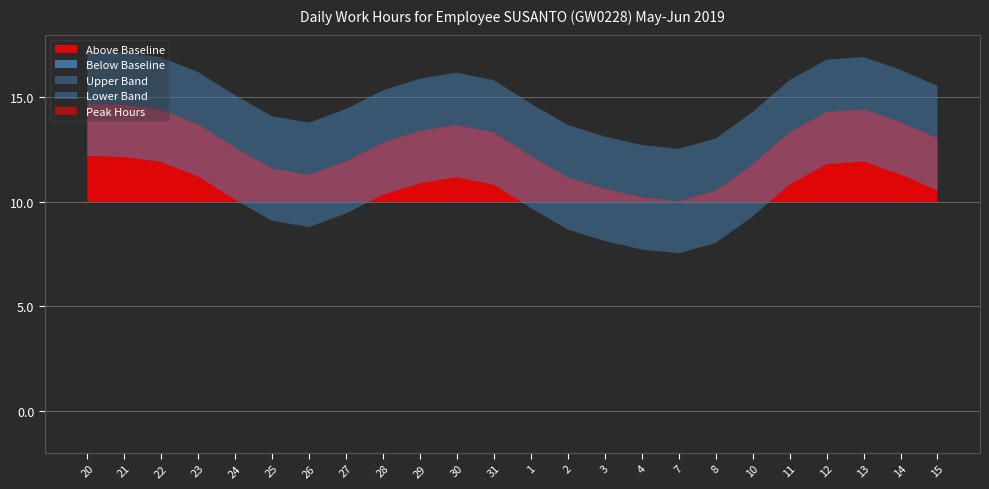

Read the Baseline value at 8.

10.0